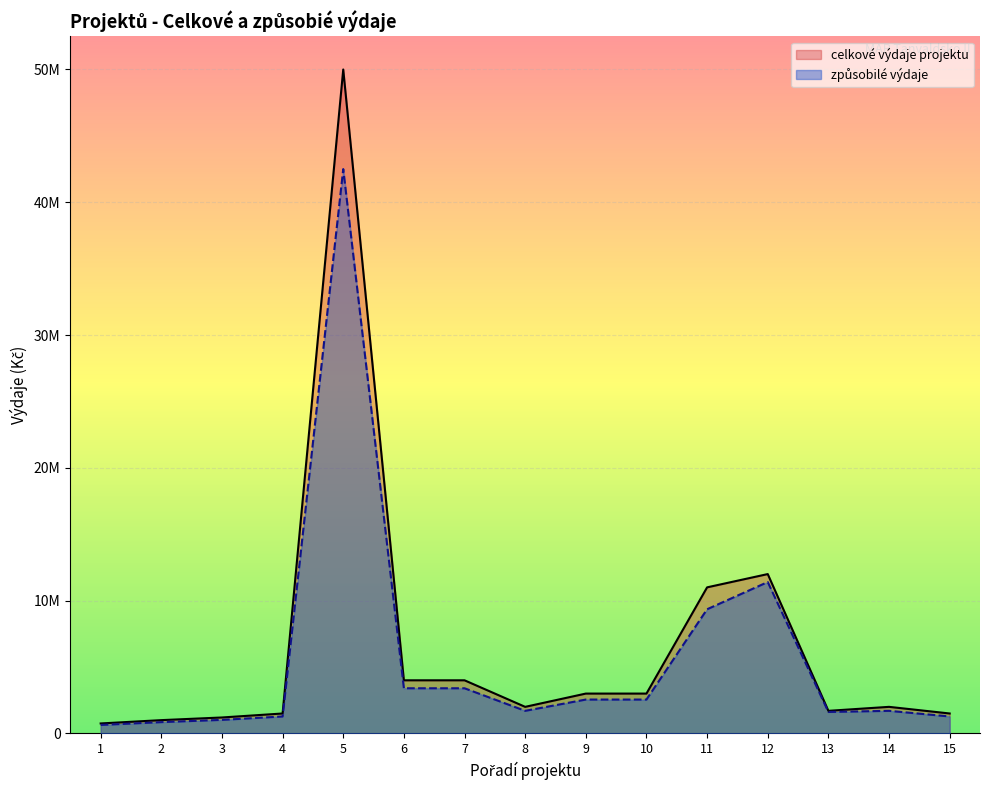

Between 9 and 13, which series saw the biggest shift?

celkové výdaje projektu